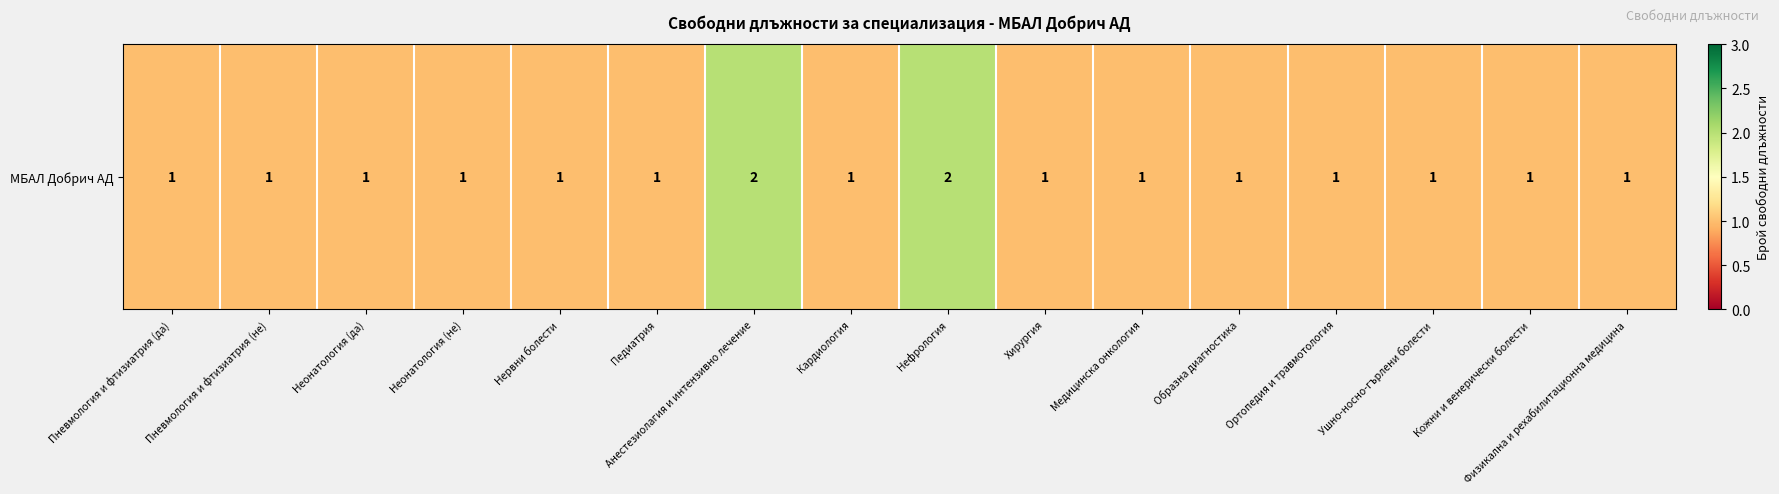

What is the greatest value displayed?

2